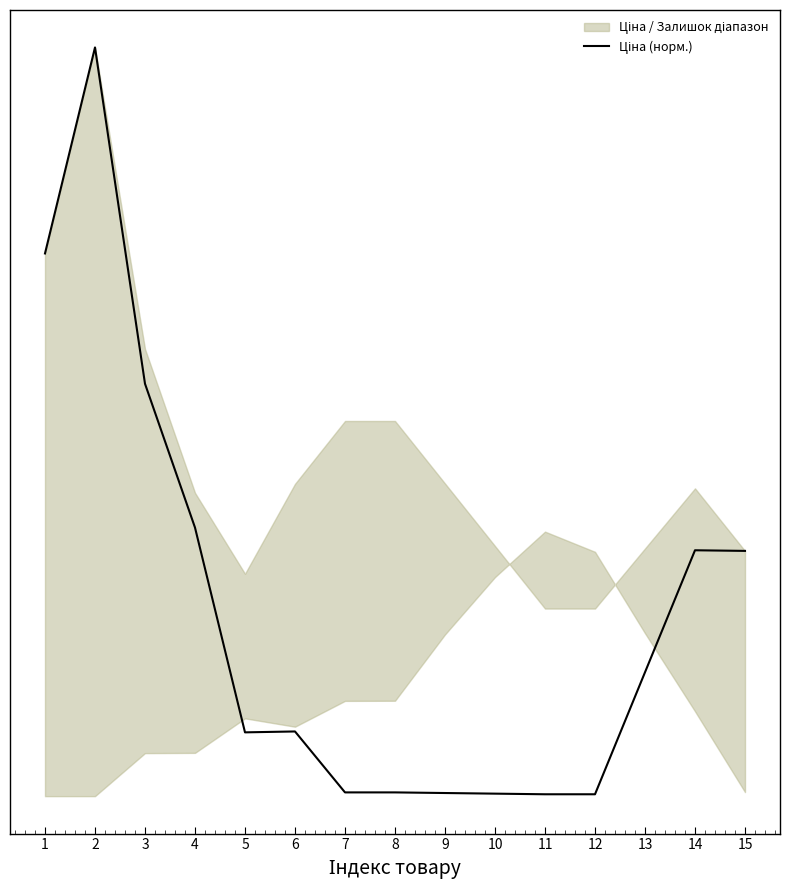

The value at 7 is 0.0. True or false?

False